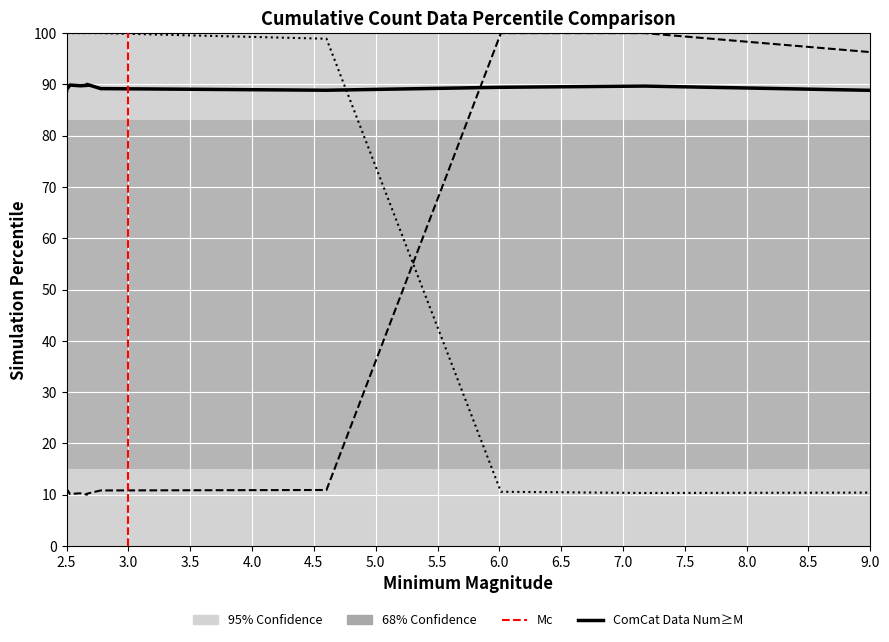

What is the label of the 1st point from the left?

2.5